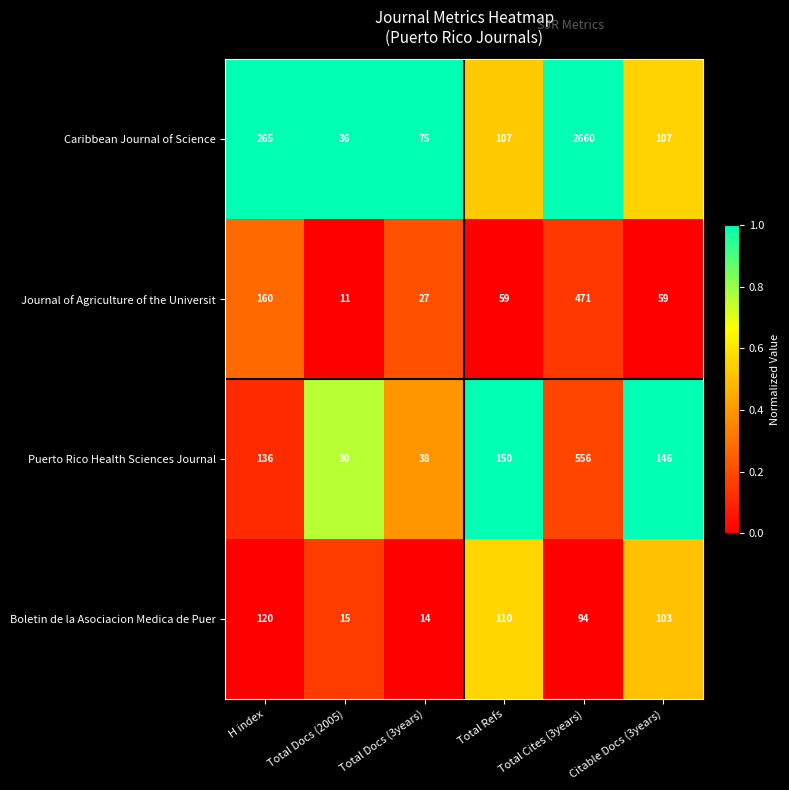

True or false: Caribbean Journal of Science has a value of 2660 at Total Cites (3years).

True